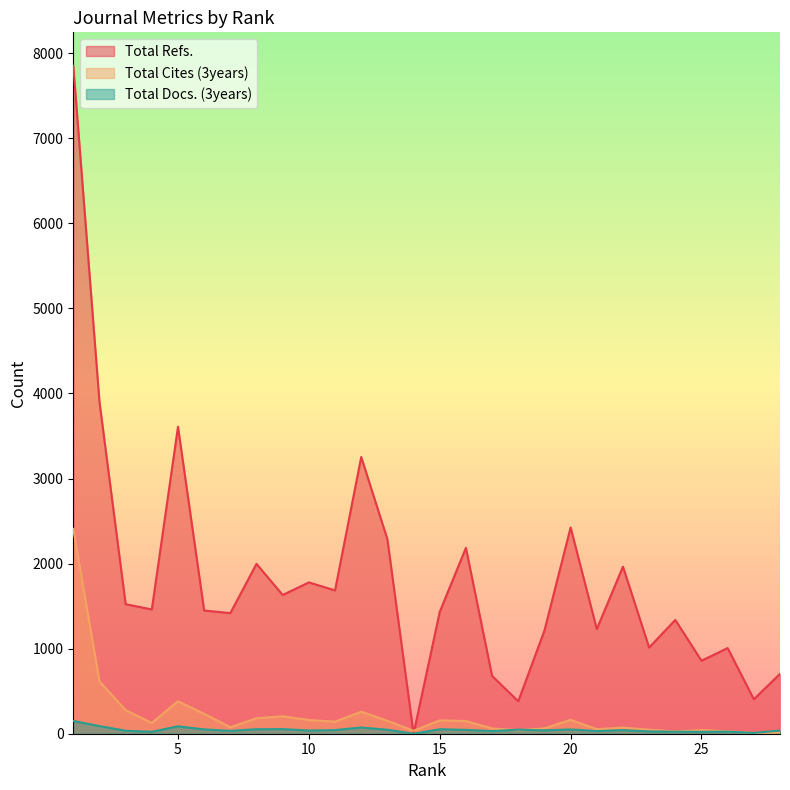

Between 6 and 3, which series saw the biggest shift?

Total Refs.